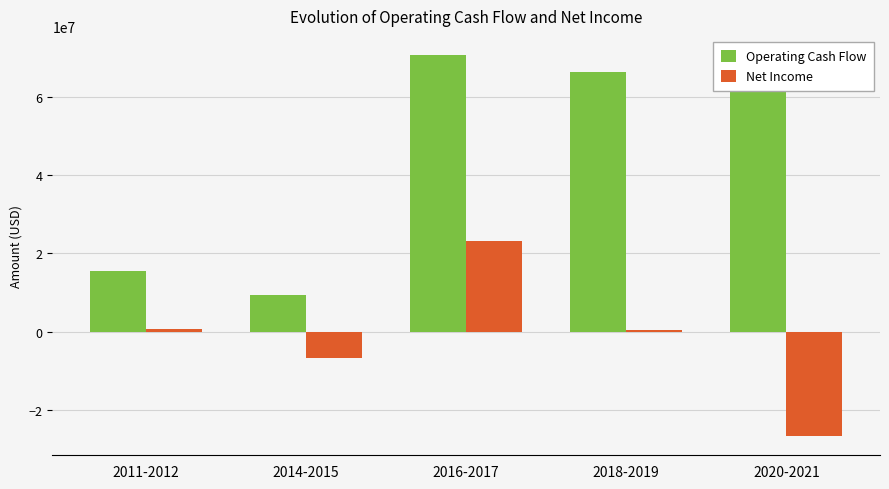

List the labels in order of Operating Cash Flow value, largest first.

2016-2017, 2018-2019, 2020-2021, 2011-2012, 2014-2015